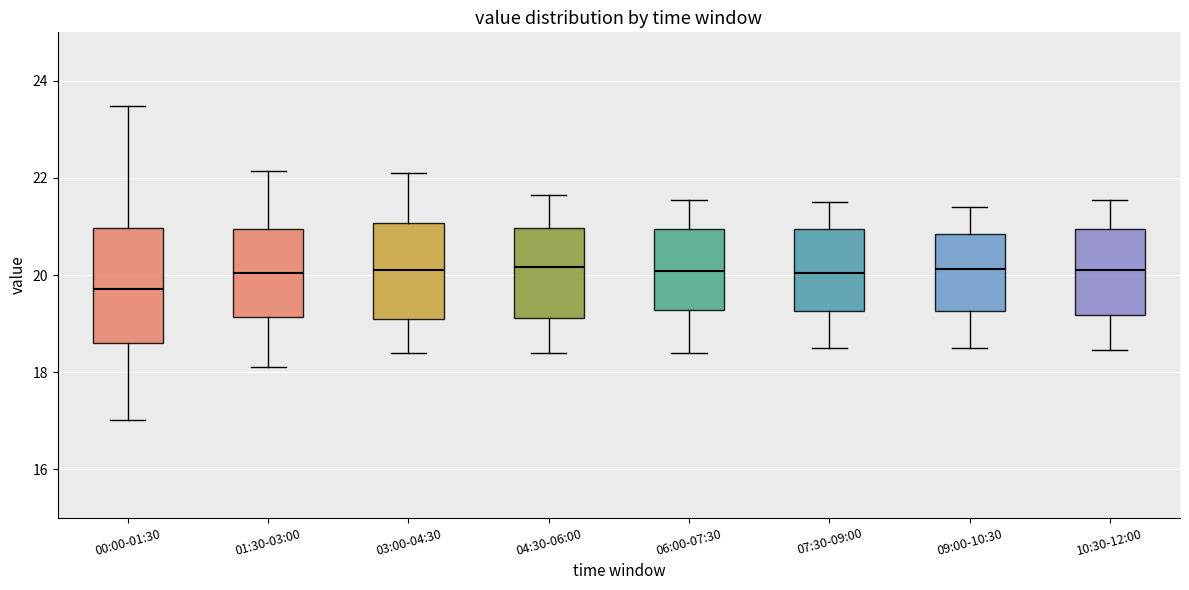

Reading left to right, read every box against the y-axis: the position of its median line, the range the box covers, and the ends of its whiskers. The values are not printed on the chart, so give them approximately, as read against the axis.

00:00-01:30: median 19.8, box 18.6 to 21.0, whiskers 17.0 to 23.4
01:30-03:00: median 20.0, box 19.2 to 21.0, whiskers 18.2 to 22.2
03:00-04:30: median 20.2, box 19.2 to 21.0, whiskers 18.4 to 22.2
04:30-06:00: median 20.2, box 19.2 to 21.0, whiskers 18.4 to 21.6
06:00-07:30: median 20.0, box 19.2 to 21.0, whiskers 18.4 to 21.6
07:30-09:00: median 20.0, box 19.2 to 21.0, whiskers 18.6 to 21.6
09:00-10:30: median 20.2, box 19.2 to 20.8, whiskers 18.6 to 21.4
10:30-12:00: median 20.2, box 19.2 to 21.0, whiskers 18.4 to 21.6